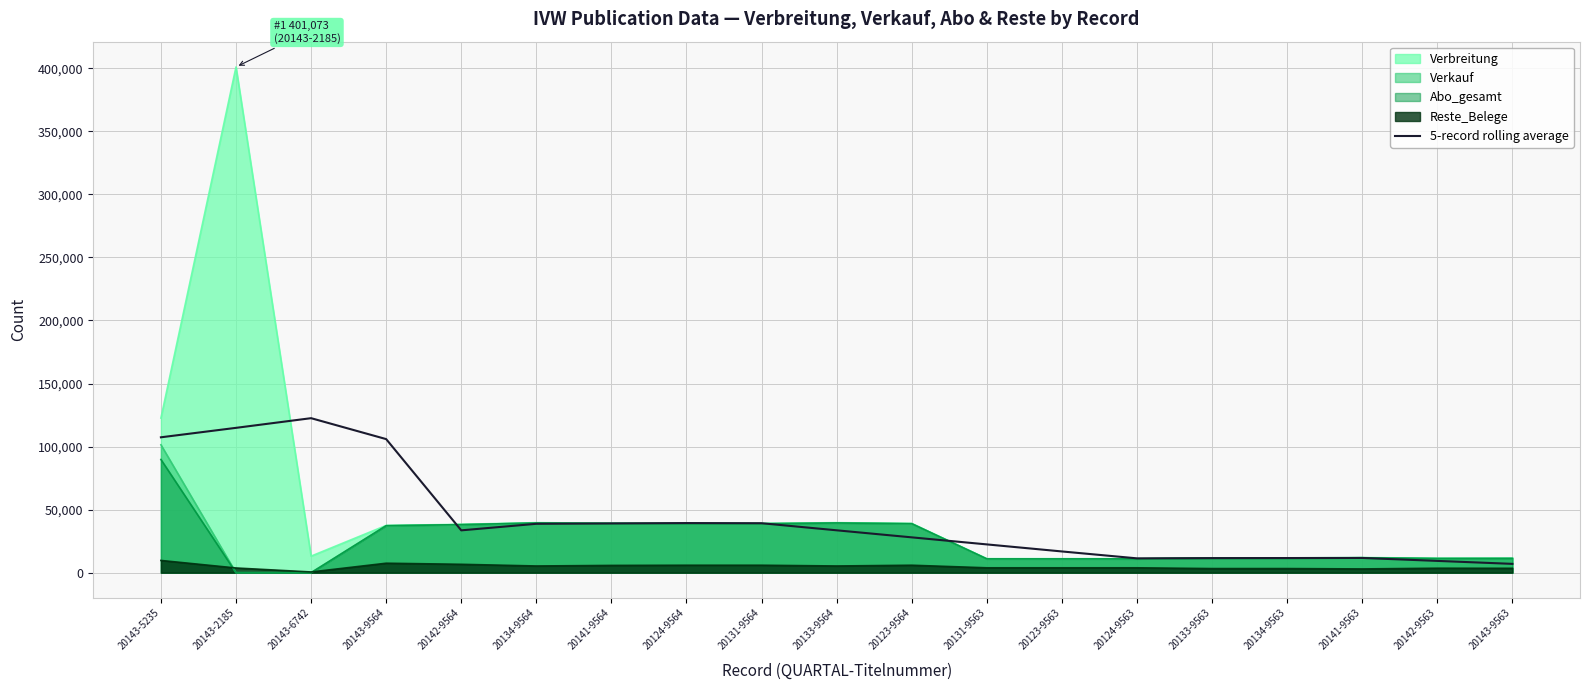

Reading left to right, list all the values displayed in this chart.

20143-5235=107367.2	20143-2185=114864.2	20143-6742=122534.2	20143-9564=105942.8	20142-9564=33574.2	20134-9564=38764.6	20141-9564=39083.4	20124-9564=39349.2	20131-9564=39229.2	20133-9564=33609.2	20123-9564=28019.4	20131-9563=22429.6	20123-9563=16839.8	20124-9563=11370.0	20133-9563=11549.2	20134-9563=11613.0	20141-9563=11689.4	20142-9563=9343.4	20143-9563=6997.4